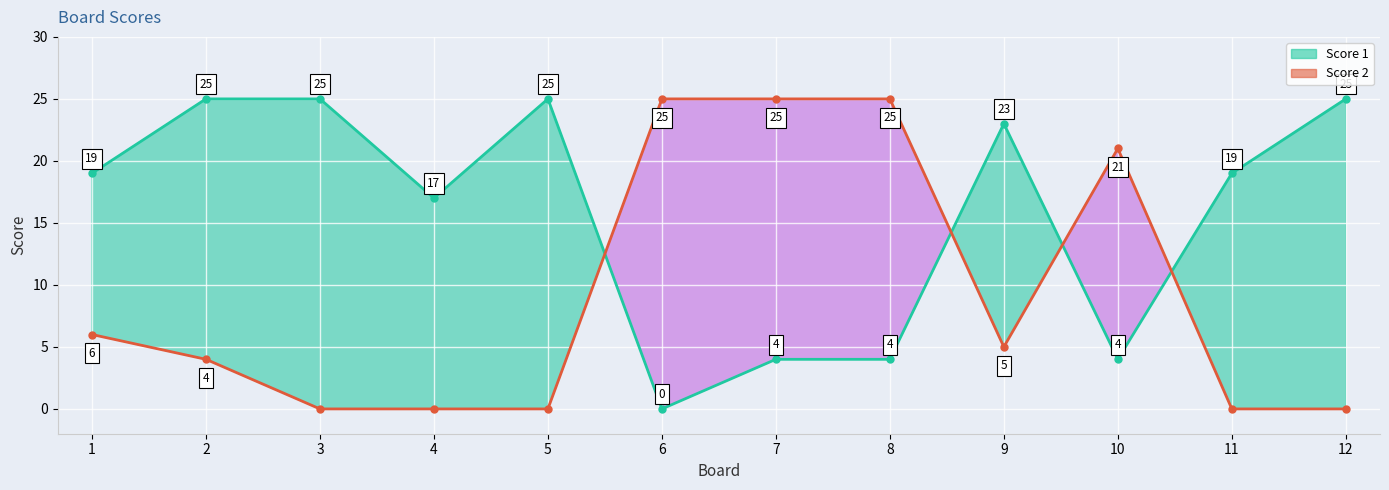

What value does the Score 1 series have at 4, to the nearest 10?

20